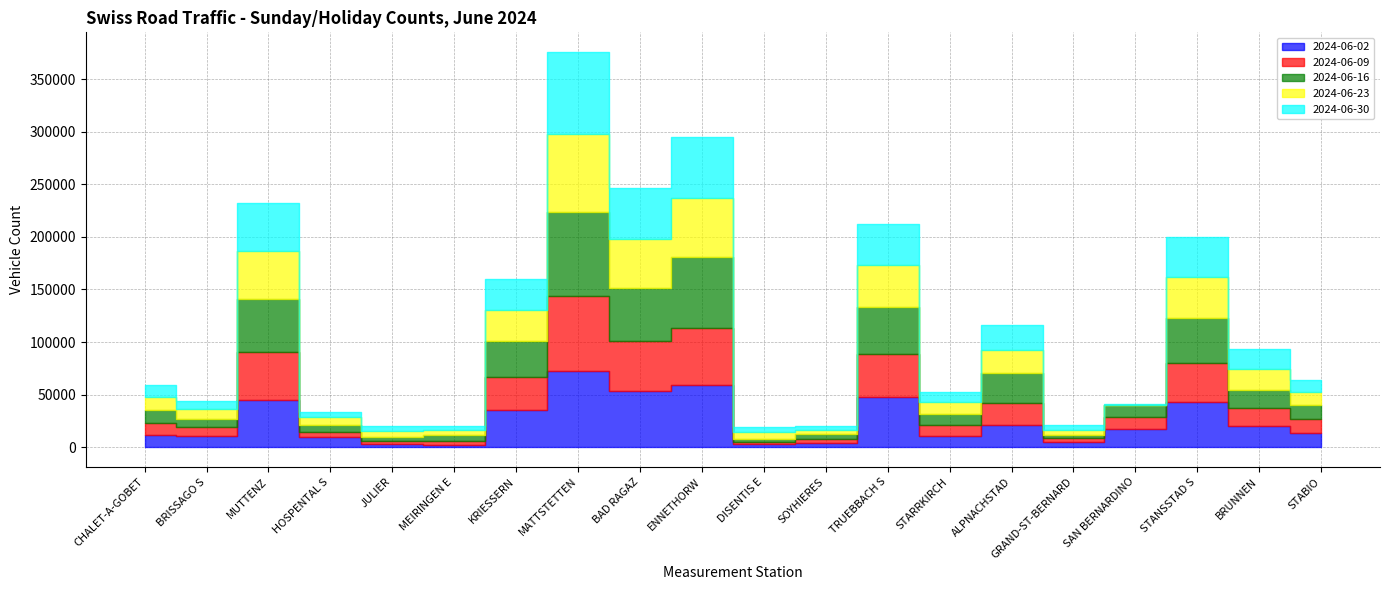

Is the value of 2024-06-16 at DISENTIS E greater than the value of 2024-06-30 at SOYHIERES?

No